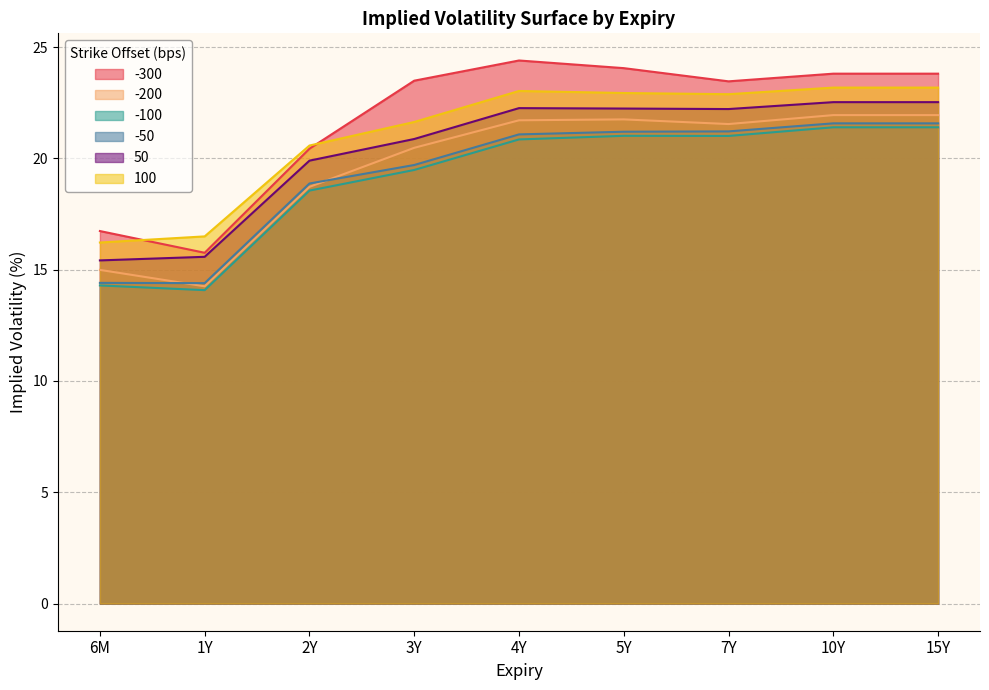

Rank the series by their maximum value, from highest to lowest.

-300, 100, 50, -200, -50, -100